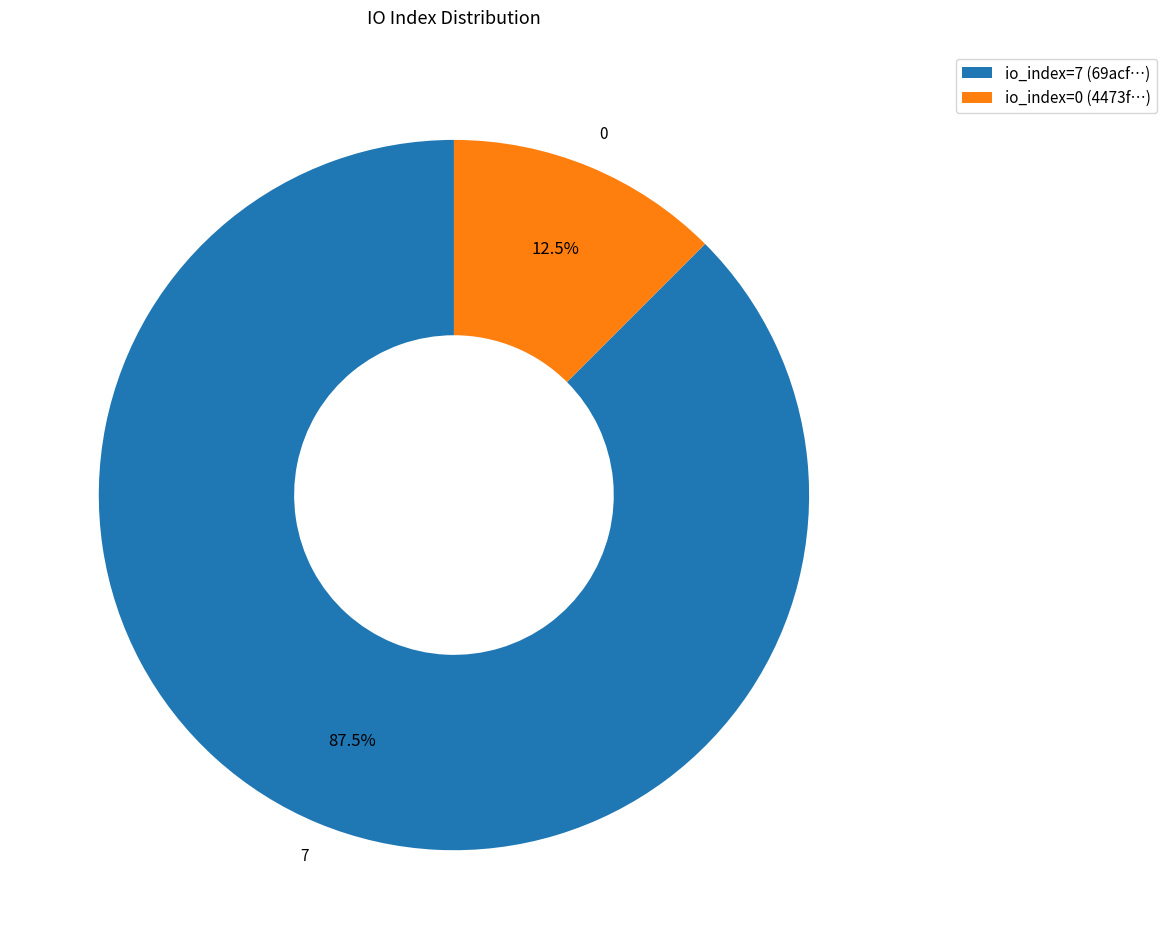

Between io_index=7 (69acf…) and io_index=0 (4473f…), which is larger?

io_index=7 (69acf…)